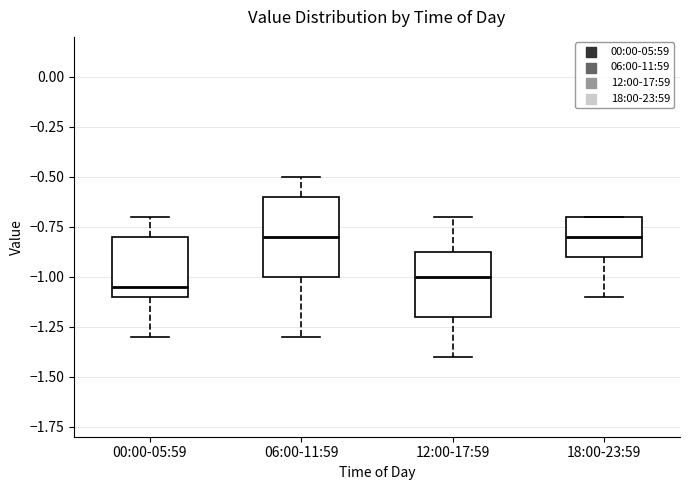

Which box is the tallest, from its lower edge to its upper edge?

06:00-11:59